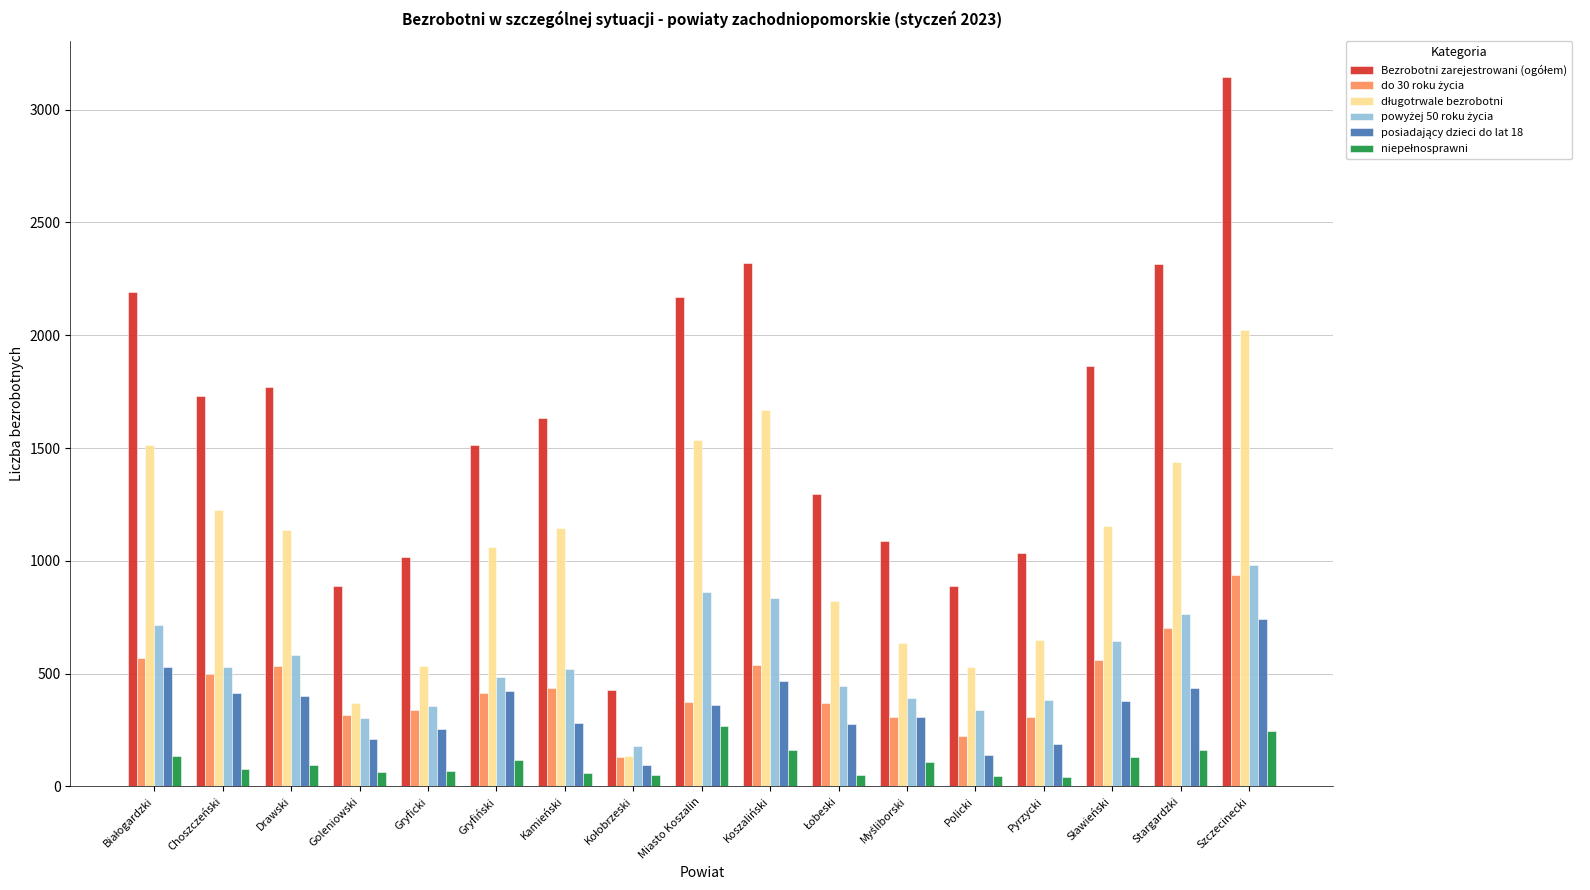

What is the greatest value displayed?

3146